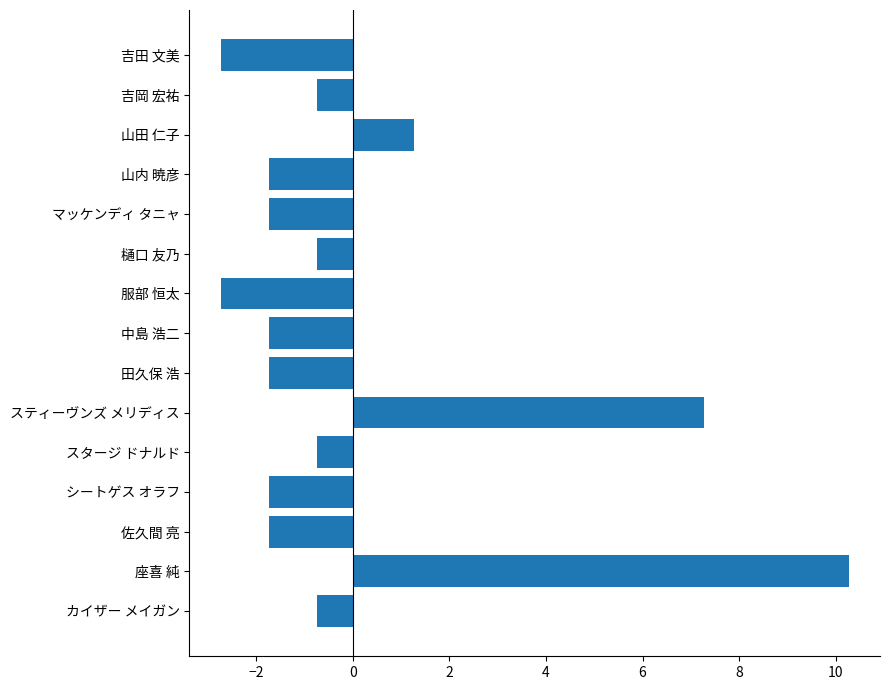

What is the greatest value displayed?

10.3